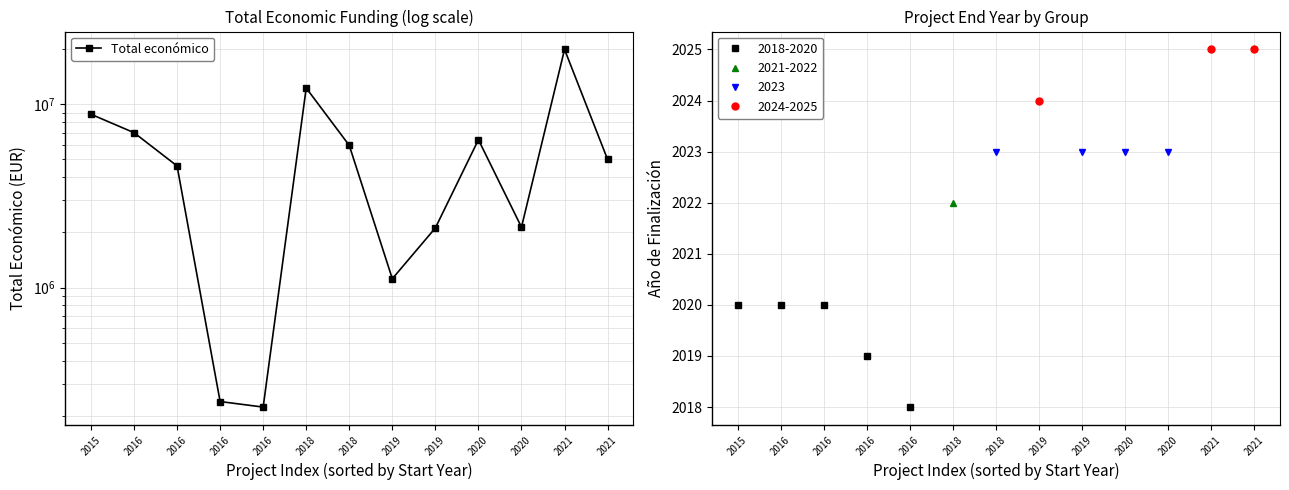

What is the difference between the maximum and second lowest values?

19657135